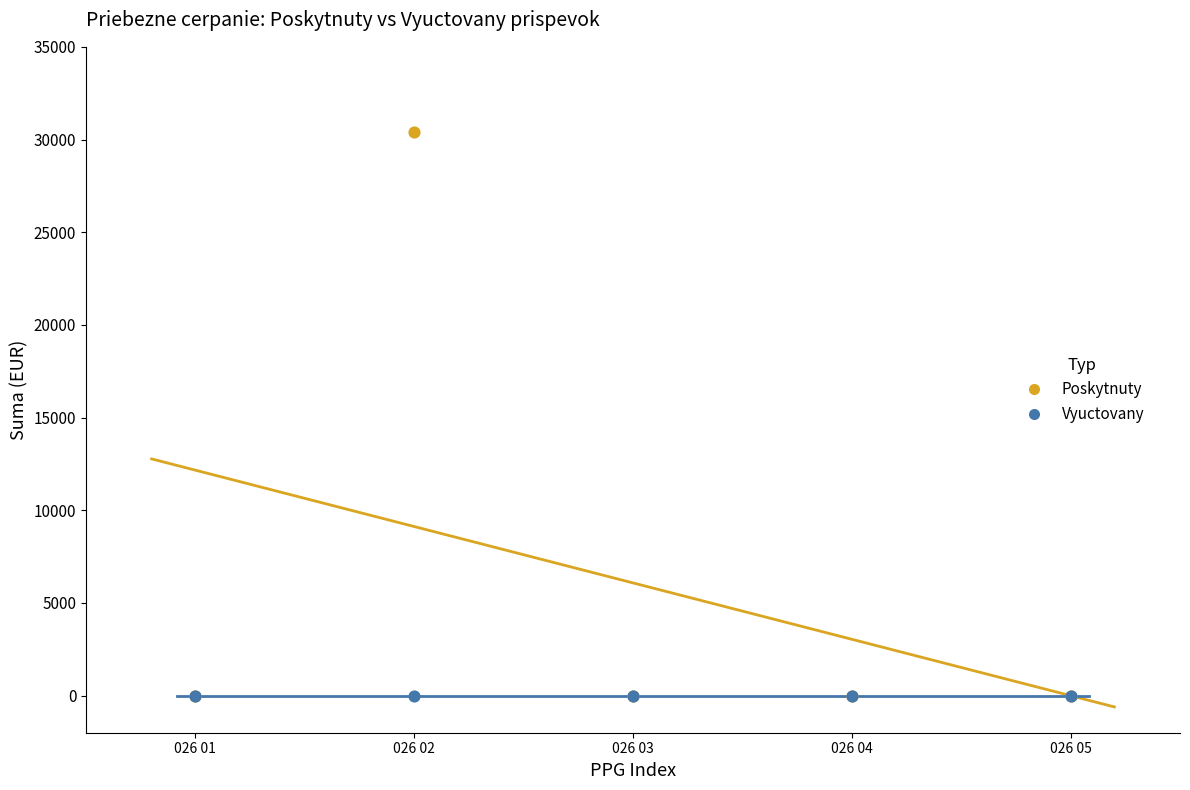

What are all the series names shown in the legend?

Poskytnuty, Vyuctovany